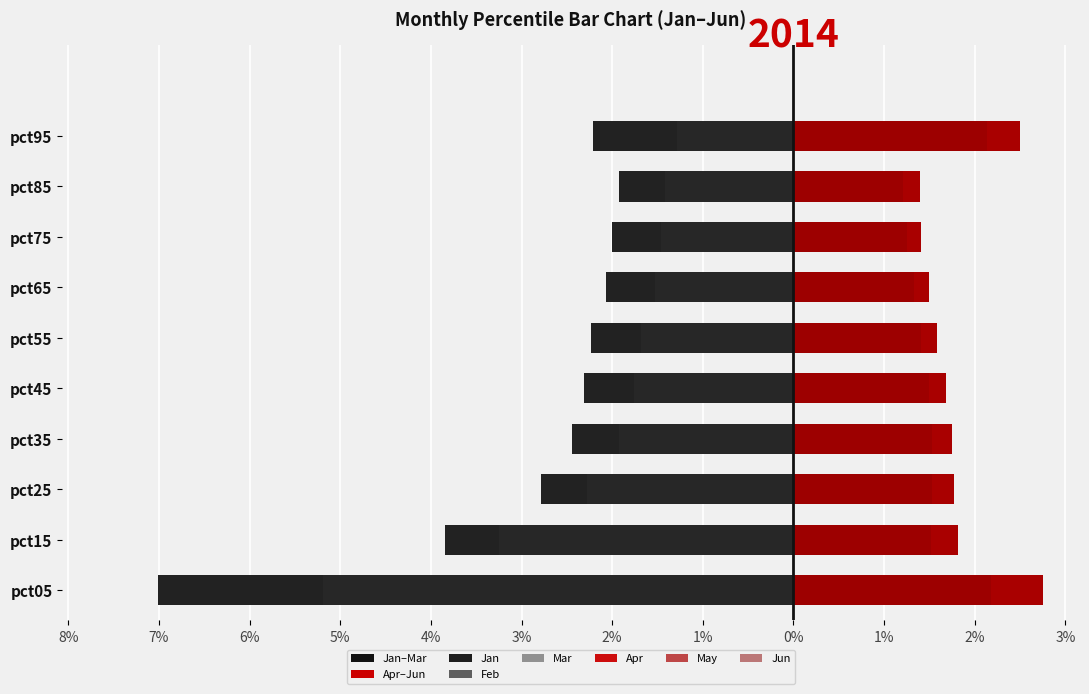

List the series in order of their peak value, highest first.

Apr, Jan, Feb